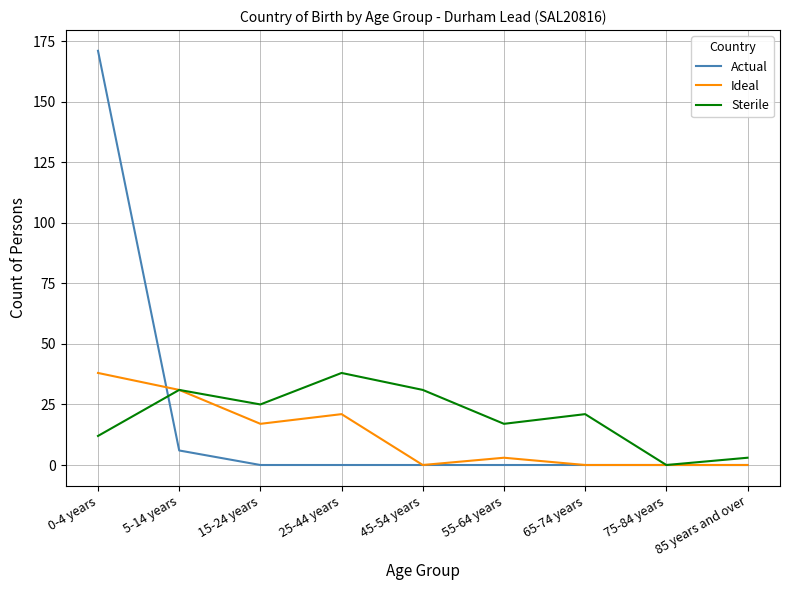

Reading right to left, list all the values displayed in this chart.

Actual: 0	0	0	0	0	0	0	6	171
Ideal: 0	0	0	3	0	21	17	31	38
Sterile: 3	0	21	17	31	38	25	31	12